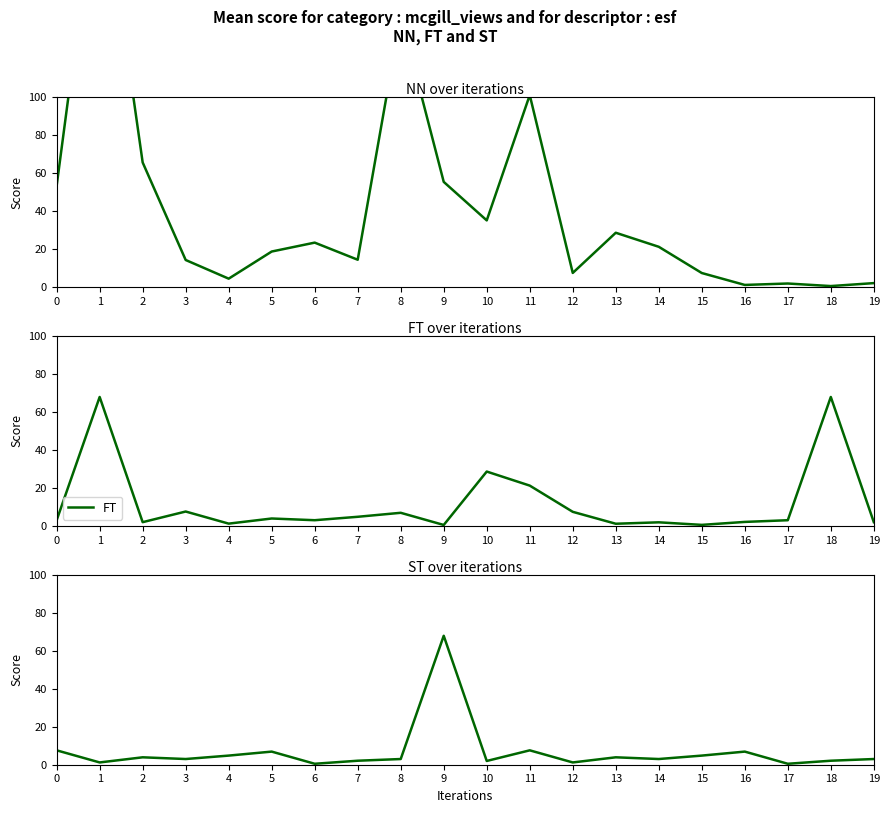

List the labels in order of NN value, smallest first.

18, 16, 17, 19, 4, 15, 12, 3, 7, 5, 14, 6, 13, 10, 0, 9, 2, 11, 8, 1